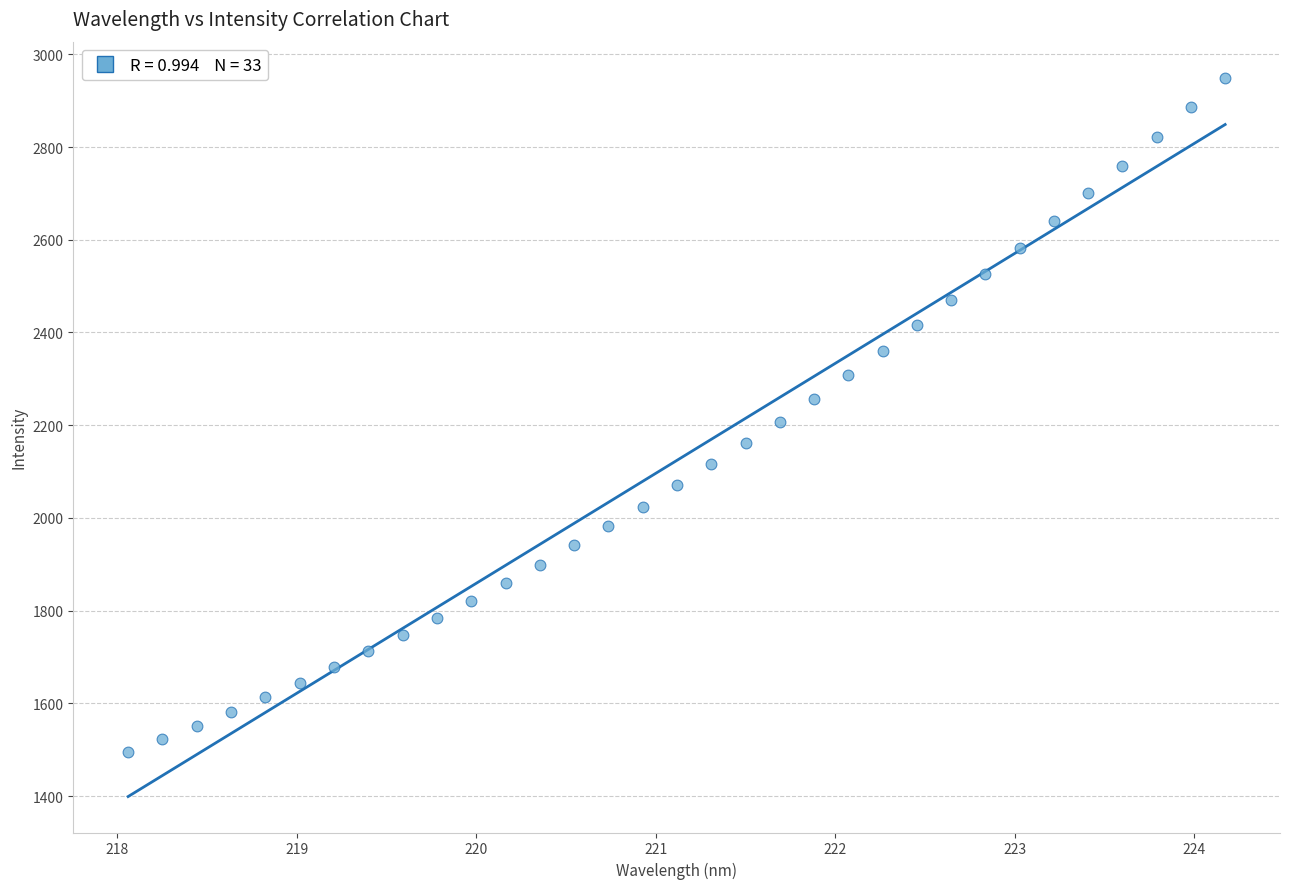

What is the range of X values (max minus min)?

6.1